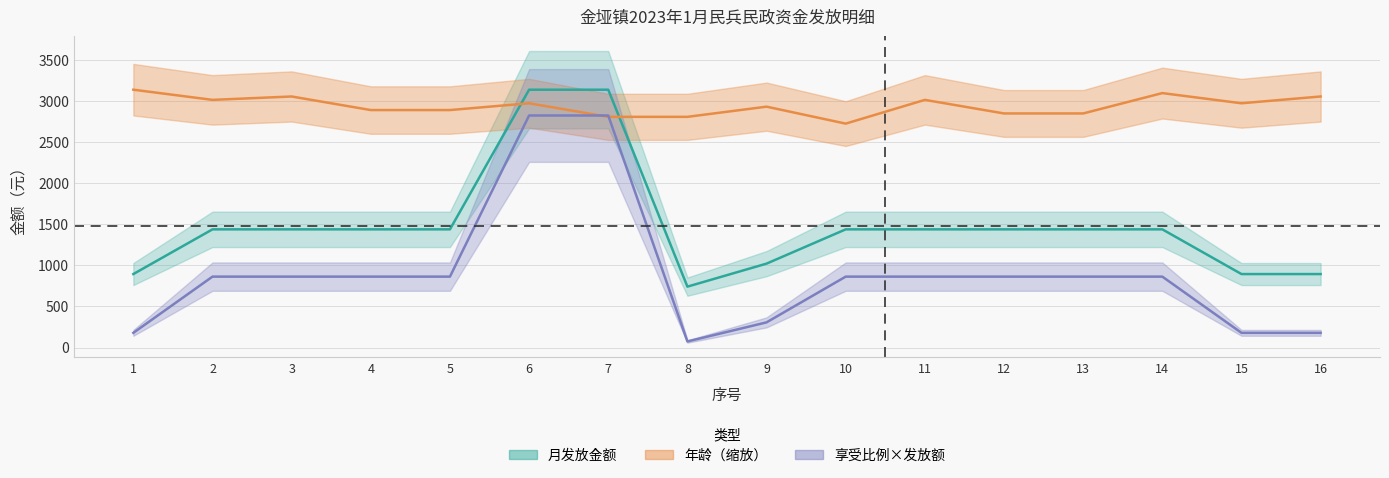

Reading left to right, extract all data points from this chart.

月发放金额: 1=894.0	2=1438.0	3=1438.0	4=1438.0	5=1438.0	6=3137.0	7=3137.0	8=741.0	9=1021.0	10=1438.0	11=1438.0	12=1438.0	13=1438.0	14=1438.0	15=894.0	16=894.0
月补助标准: 1=178.8	2=862.8	3=862.8	4=862.8	5=862.8	6=2823.3	7=2823.3	8=74.1	9=306.3	10=862.8	11=862.8	12=862.8	13=862.8	14=862.8	15=178.8	16=178.8
年龄: 1=3137.0	2=3013.2	3=3054.4	4=2889.3	5=2889.3	6=2971.9	7=2806.8	8=2806.8	9=2930.6	10=2724.2	11=3013.2	12=2848.1	13=2848.1	14=3095.7	15=2971.9	16=3054.4